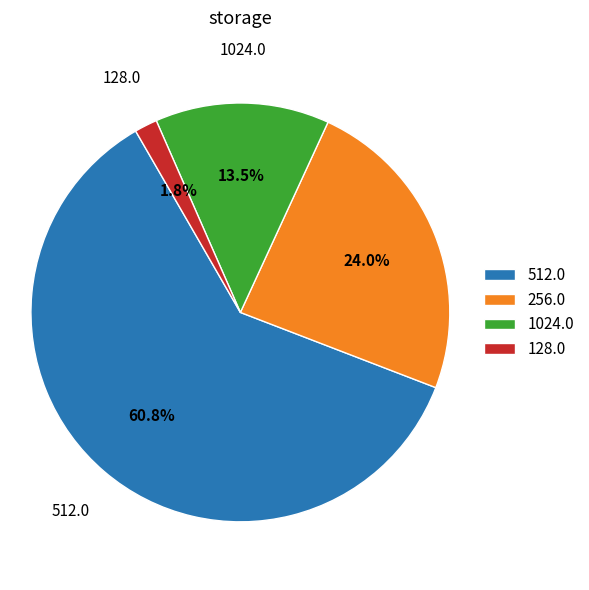

What is the largest slice in the pie chart?

512.0